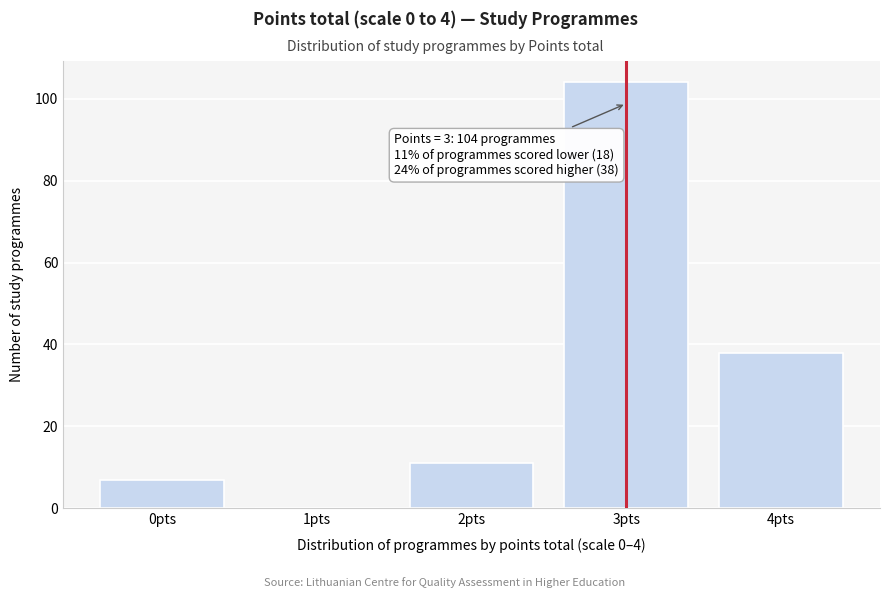

Reading right to left, list all the values displayed in this chart.

4pts=38	3pts=104	2pts=11	1pts=0	0pts=7